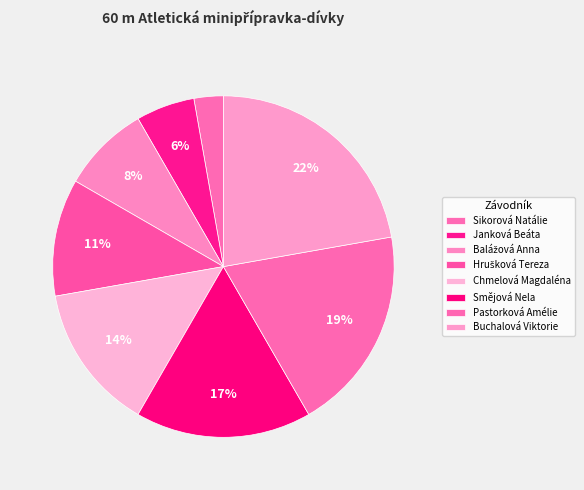

How many segments does this pie chart have?

8